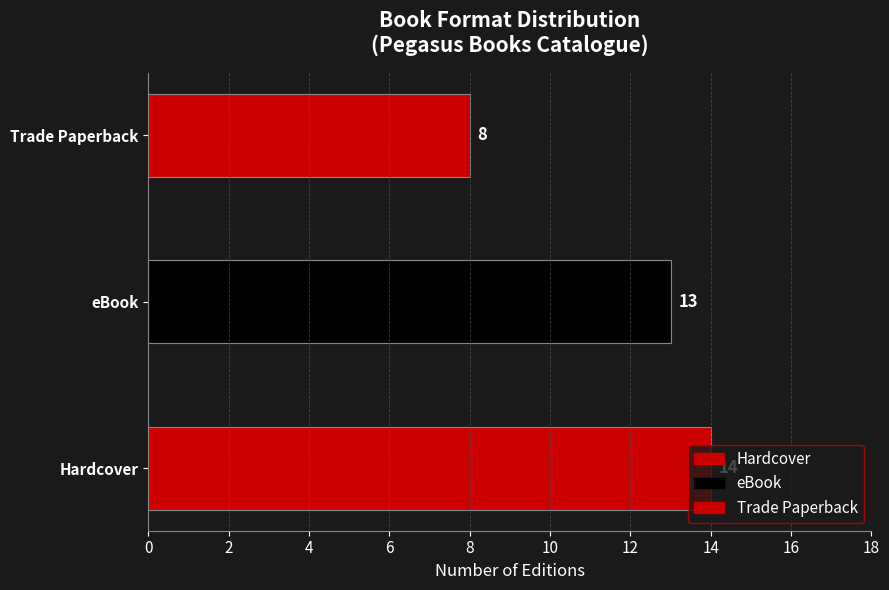

The value of Hardcover at 4 is 19. True or false?

False